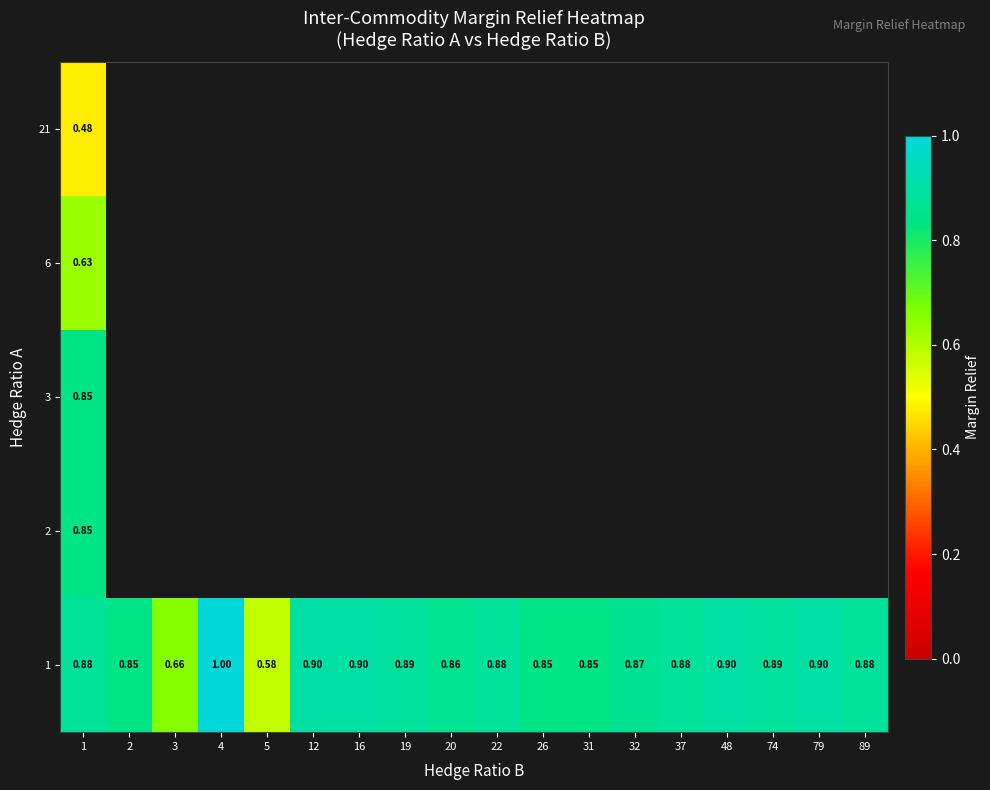

At which category is the sum across all series the highest?

1